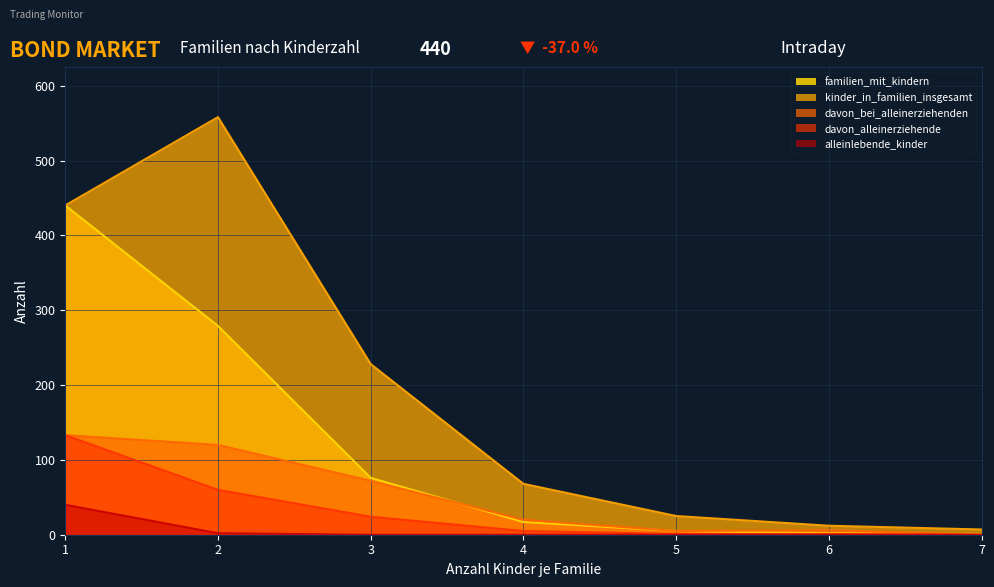

List the series in order of their peak value, lowest first.

alleinlebende_kinder, davon_bei_alleinerziehenden, davon_alleinerziehende, familien_mit_kindern, kinder_in_familien_insgesamt